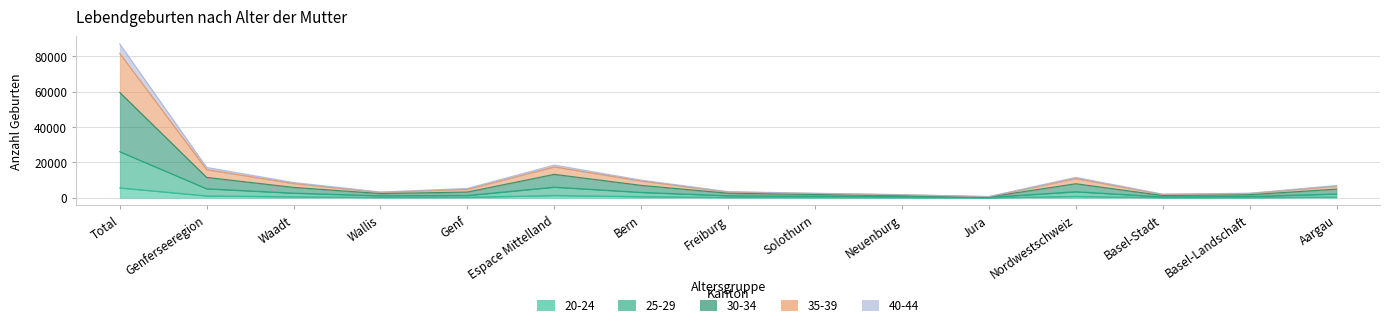

What position from the left is Genf?

5